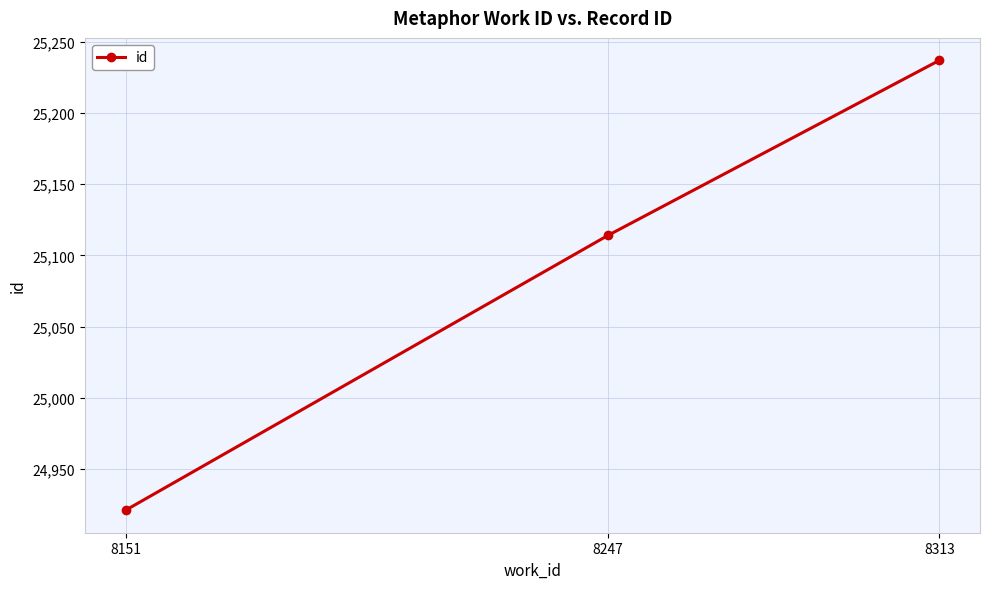

Reading left to right, list all the values displayed in this chart.

8151=24921	8247=25114	8313=25237